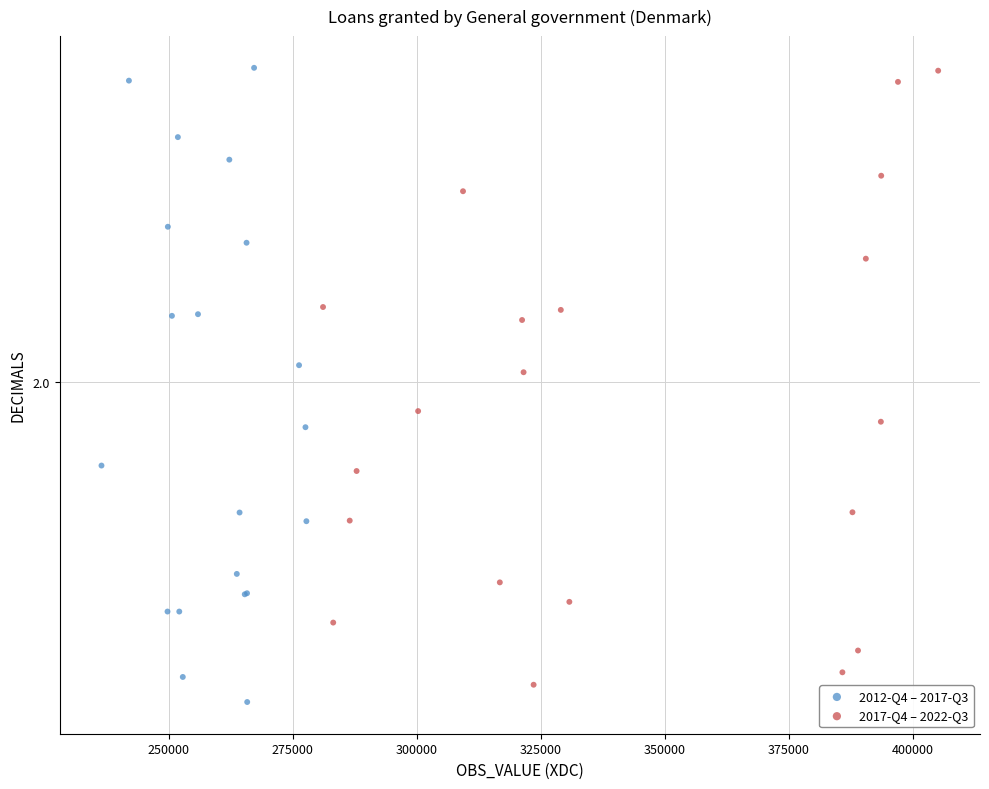

Which series contains the lowest Y value?

2012-Q4 – 2017-Q3